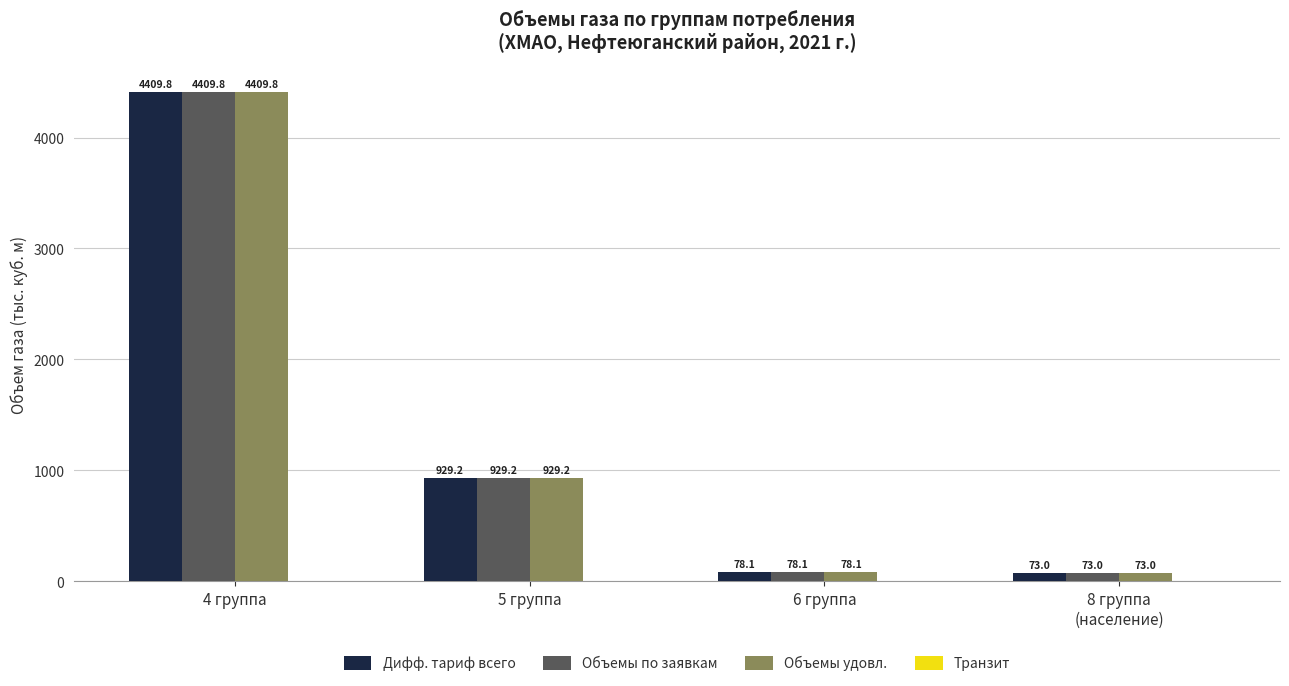

Reading right to left, list all the values displayed in this chart.

Дифф. тариф всего: 73.0	78.1	929.2	4409.8
Объемы по заявкам: 73.0	78.1	929.2	4409.8
Объемы удовл.: 73.0	78.1	929.2	4409.8